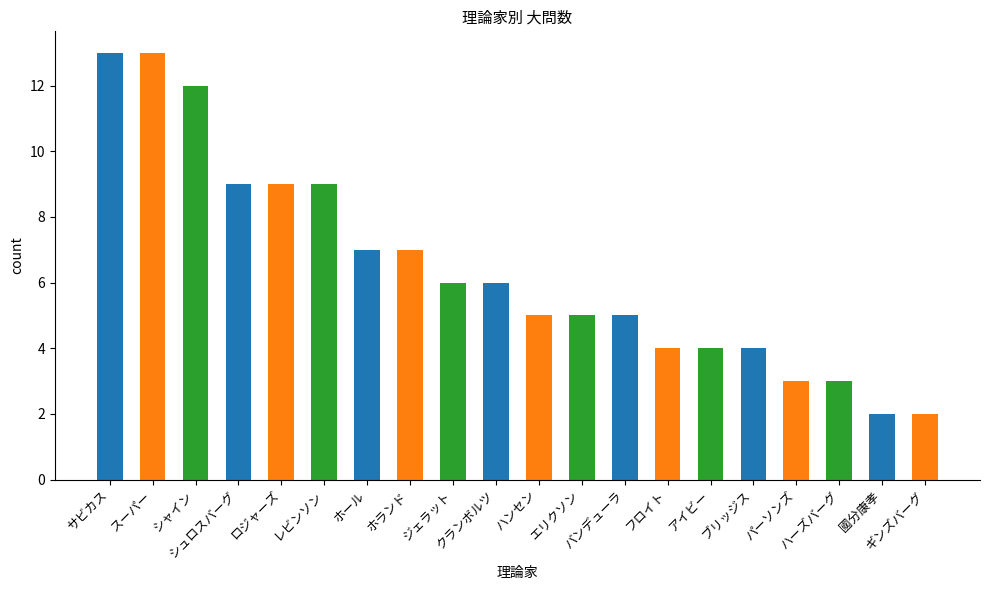

What is the label of the 3rd bar from the left?

シャイン